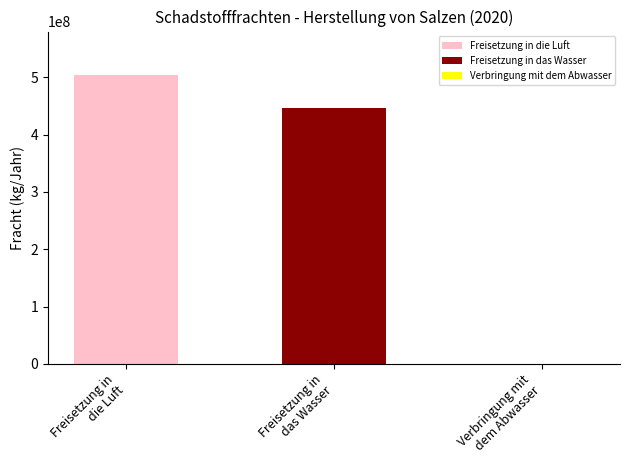

What is the sum of all Verbringung mit dem Abwasser values?

438100